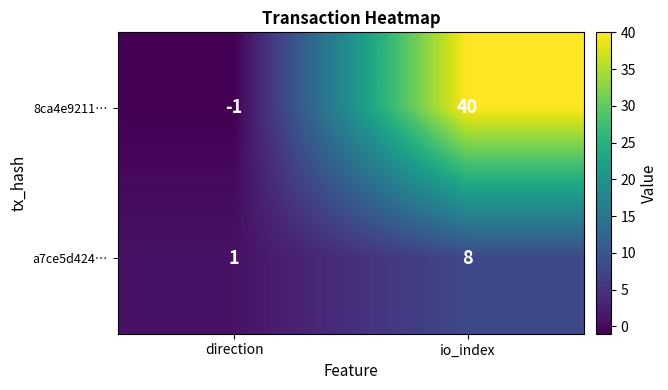

What is the approximate value of 8ca4e9211… at io_index?

40